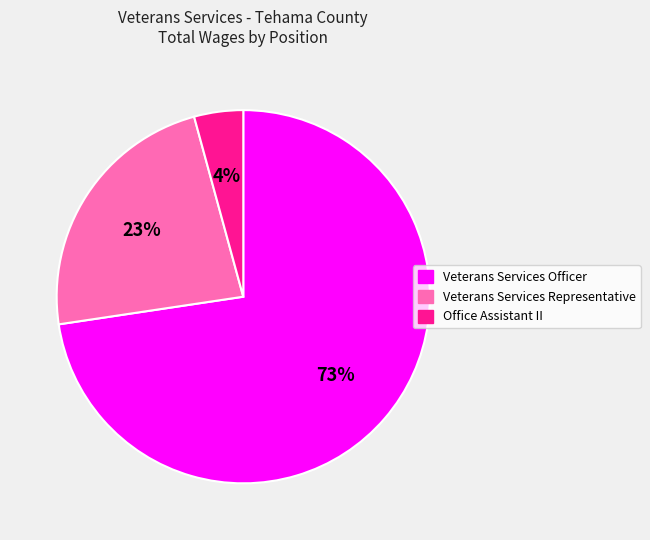

Count the number of slices in the pie.

3